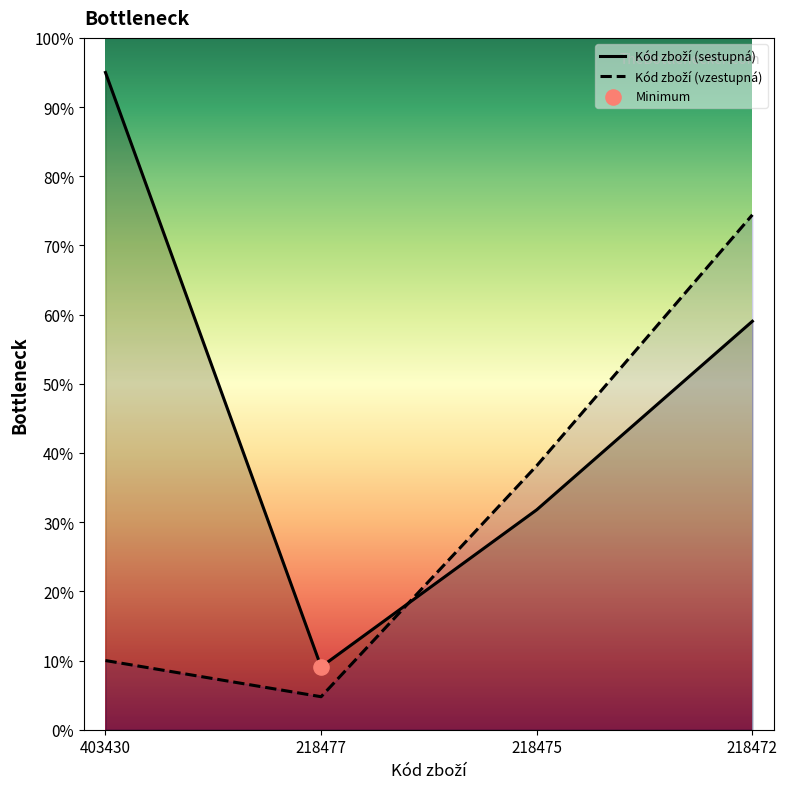

What are all the series names shown in the legend?

Kód zboží (sestupná), Kód zboží (vzestupná)